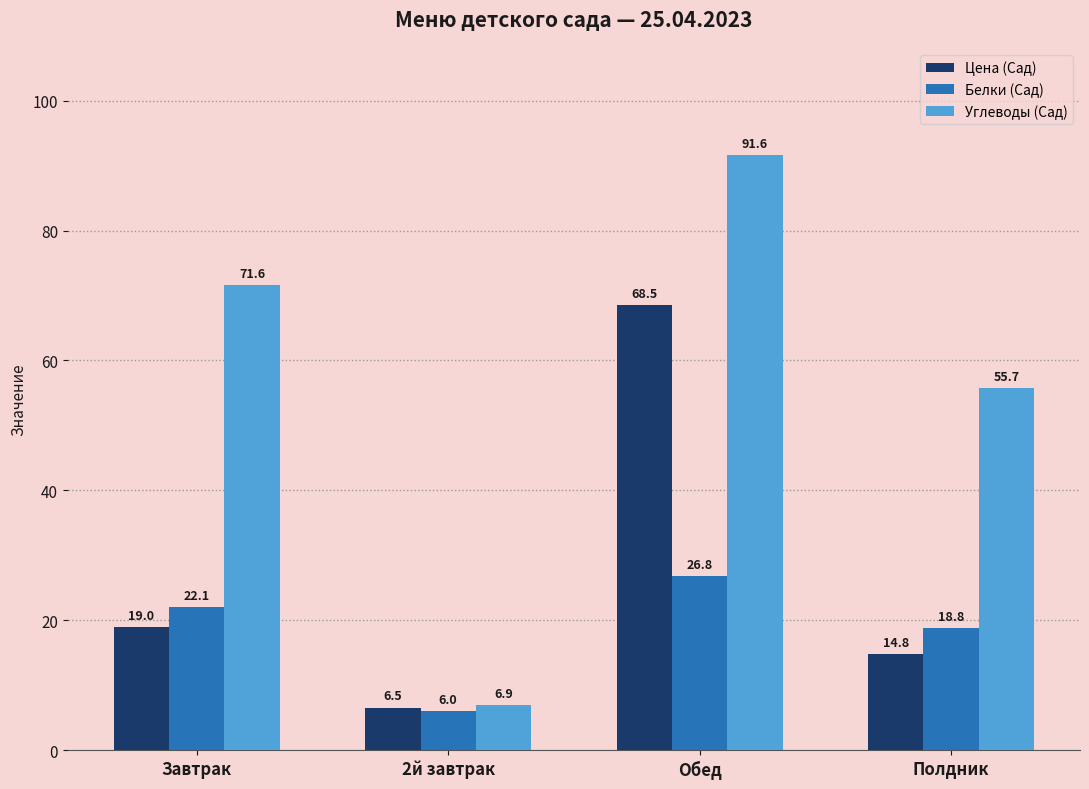

Is the value of Цена (Сад) at Обед greater than the value of Белки (Сад) at Завтрак?

Yes